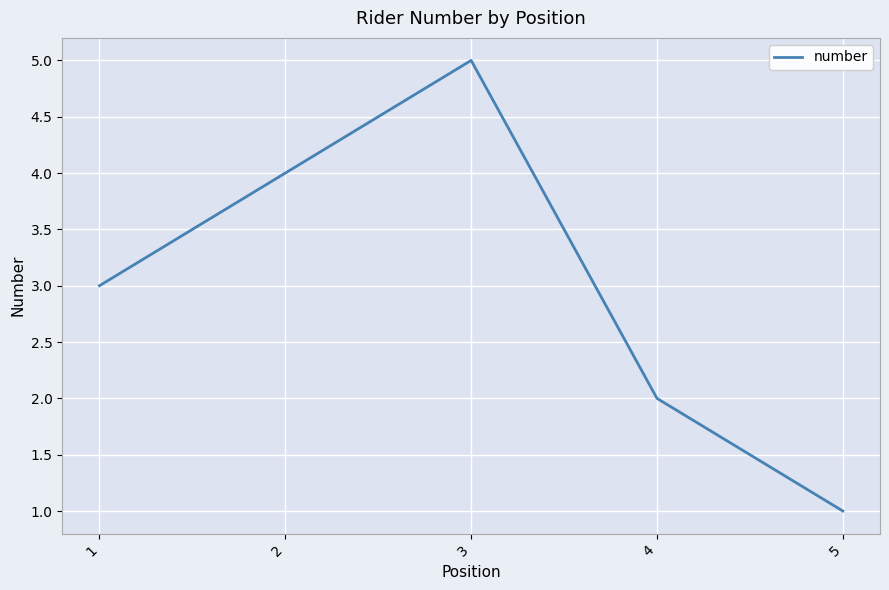

What is the minimum value shown in the chart?

1